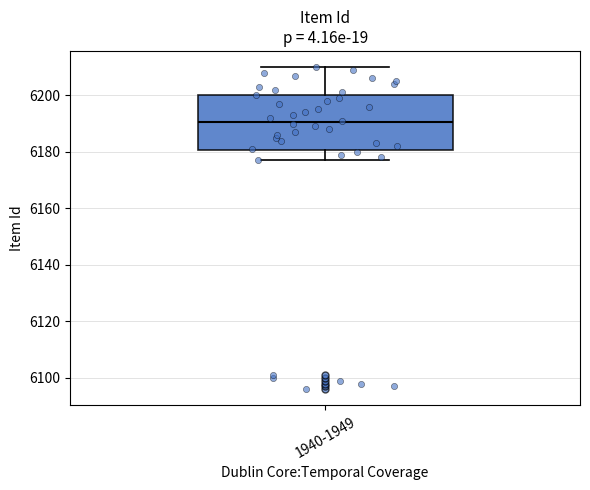

Transcribe this box plot: give where the median line is, the range the box spans, and where the two whiskers end, as read against the y-axis. The values are not printed on the chart, so give them approximately, as read against the axis.

median 6190, box 6180 to 6200, whiskers 6178 to 6210